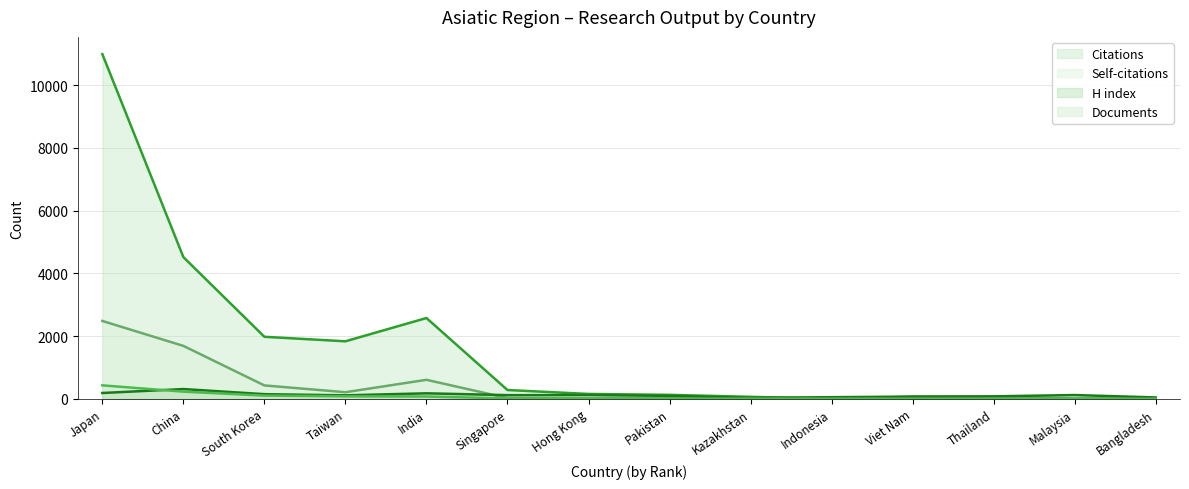

What are all the series names shown in the legend?

Citations, Self-citations, H index, Documents